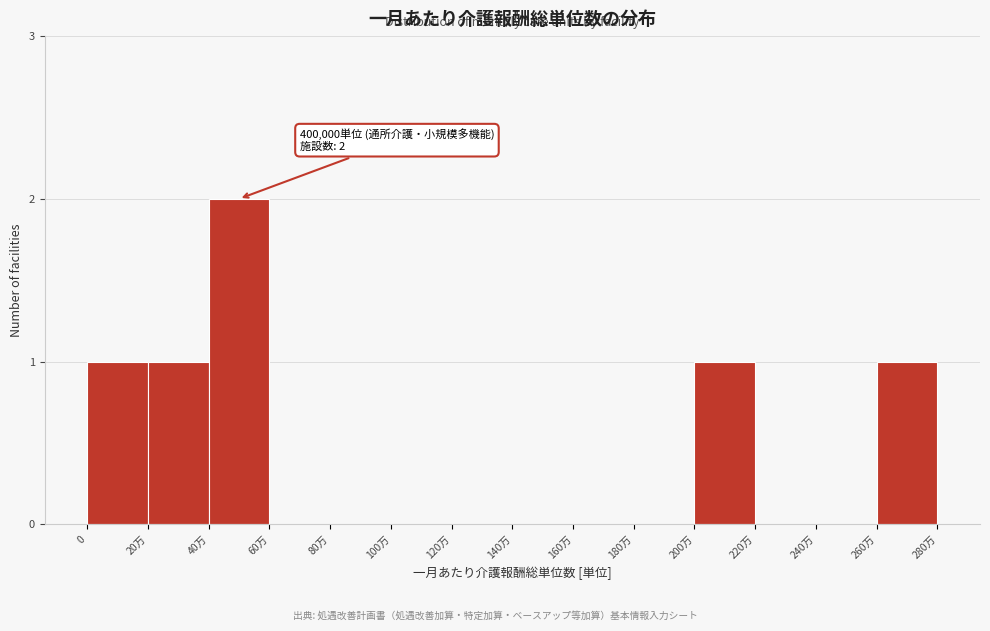

Reading left to right, list all the values displayed in this chart.

0=1	20万=1	40万=2	60万=0	80万=0	100万=0	120万=0	140万=0	160万=0	180万=0	200万=1	220万=0	240万=0	260万=1